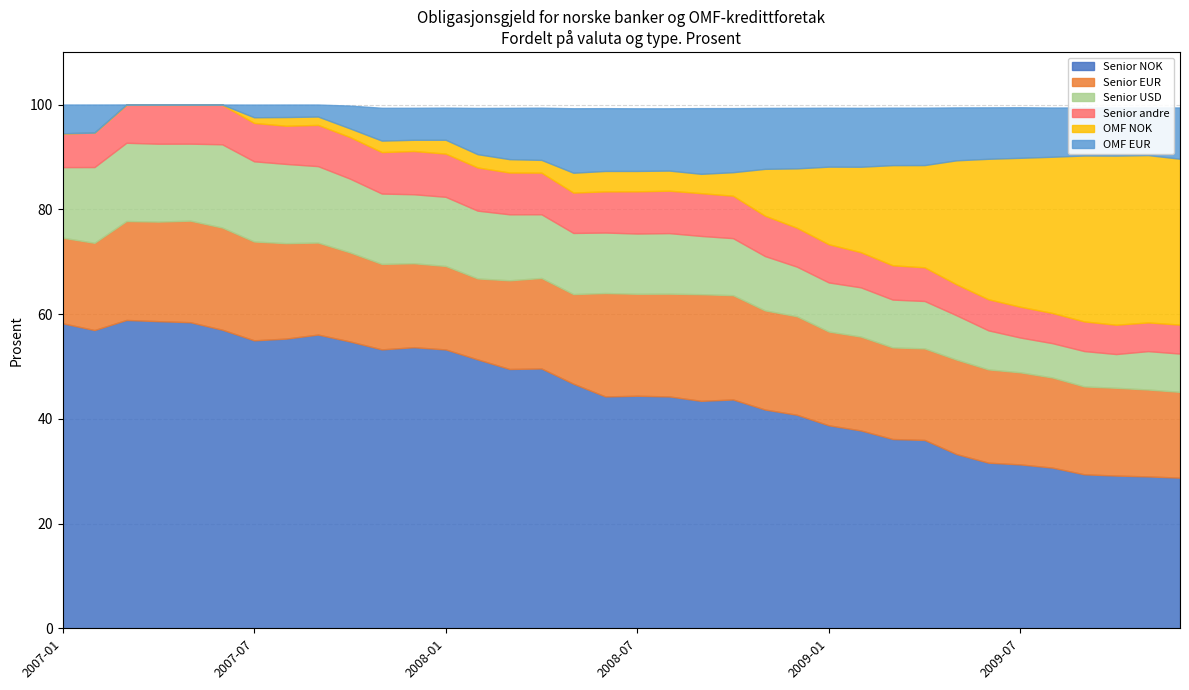

At which category is the sum across all series the highest?

2007-01